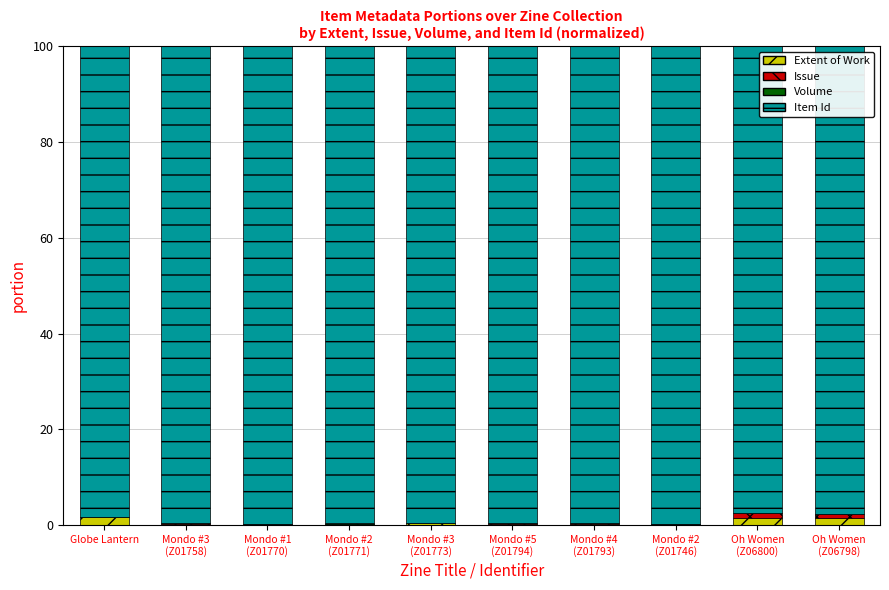

How many categories are shown in the chart?

10